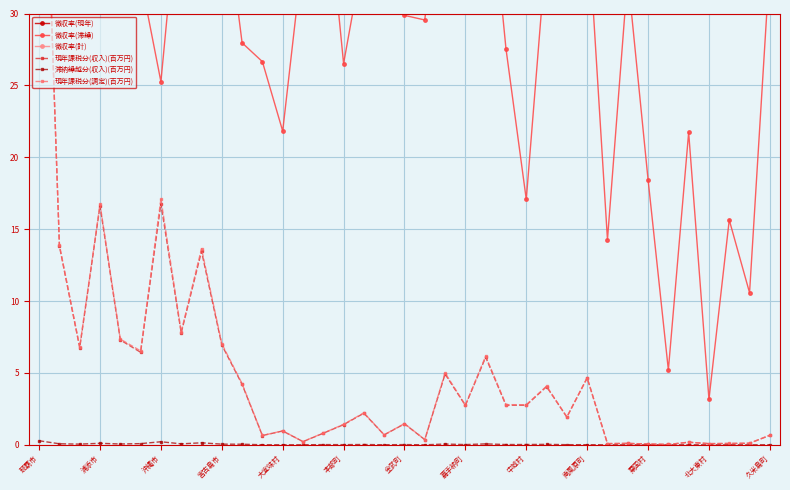

What is the average value of the 現年課税分(収入)(百万円) series?

5.3